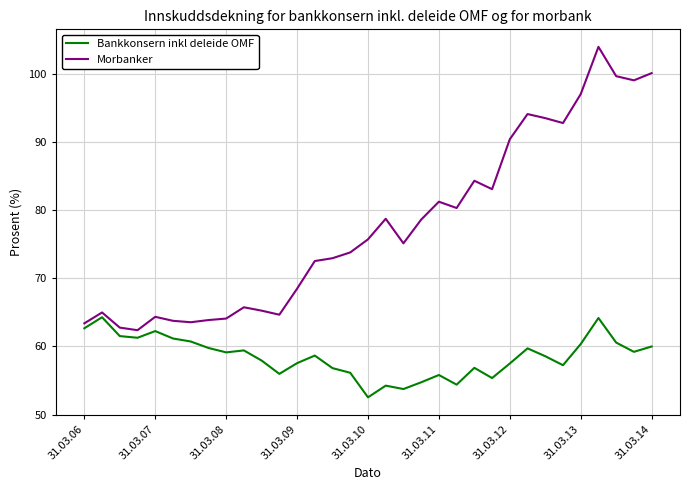

Which series has the largest total across all categories?

Morbanker